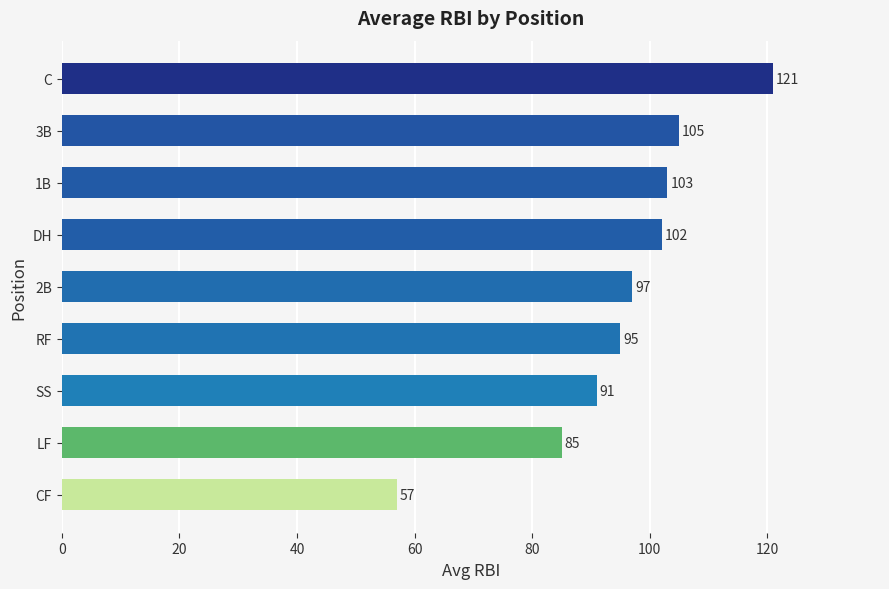

What value does the data have at DH?

102